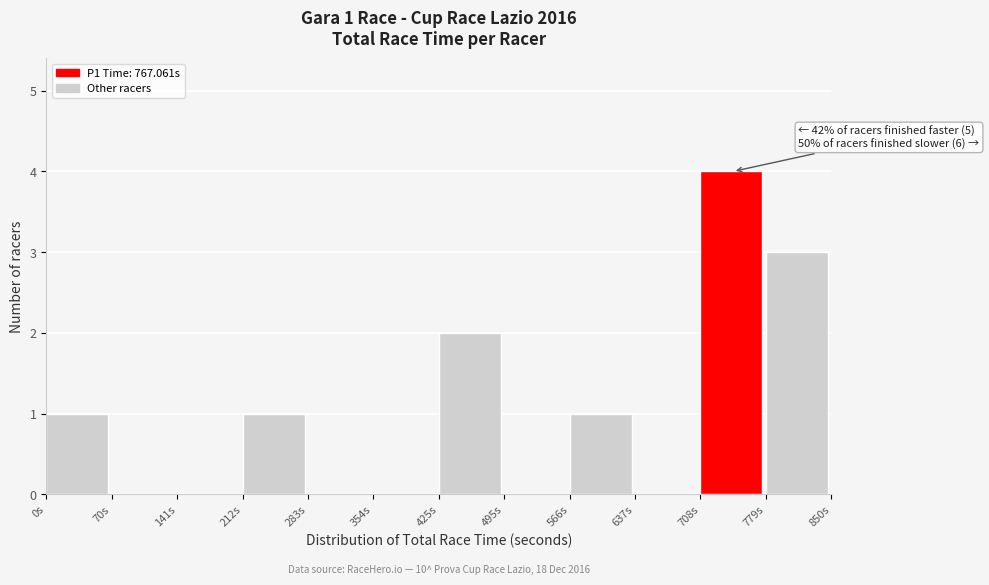

Which range on the x-axis has the tallest bar?

710 to 780